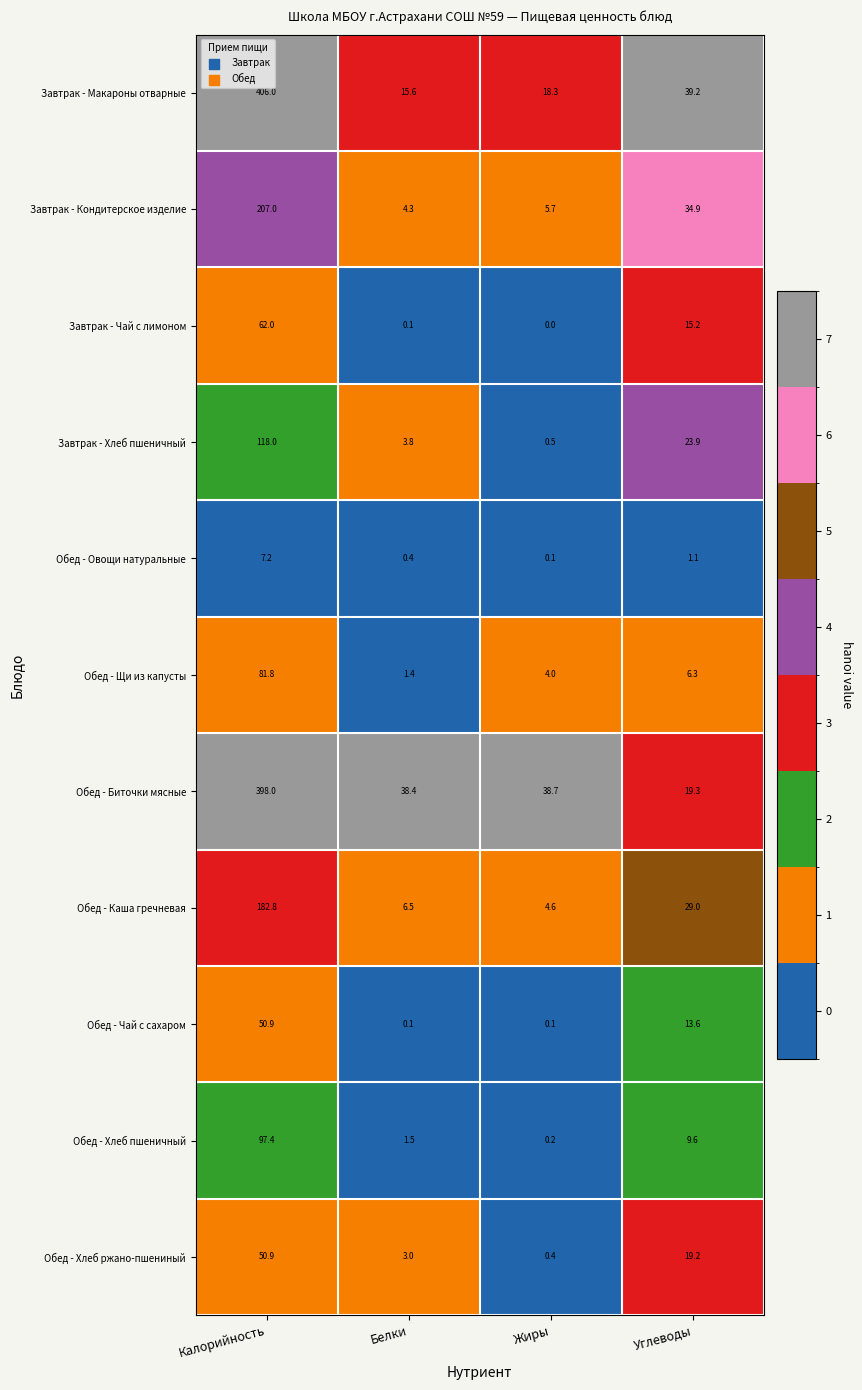

Which label corresponds to the largest value in the chart?

Калорийность